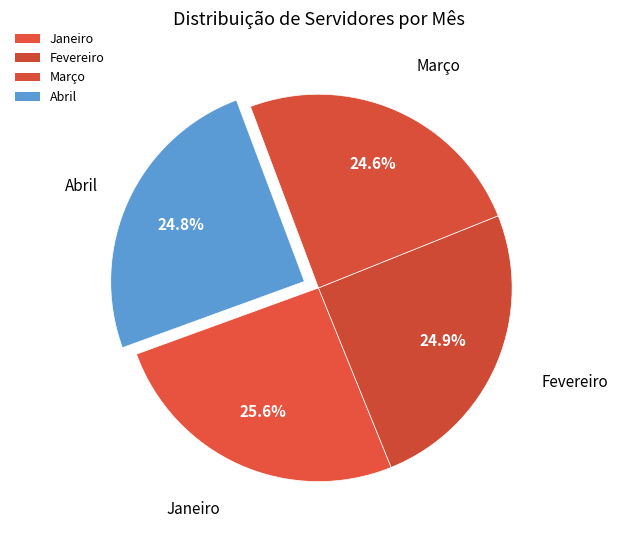

How many slices are in this pie chart?

4